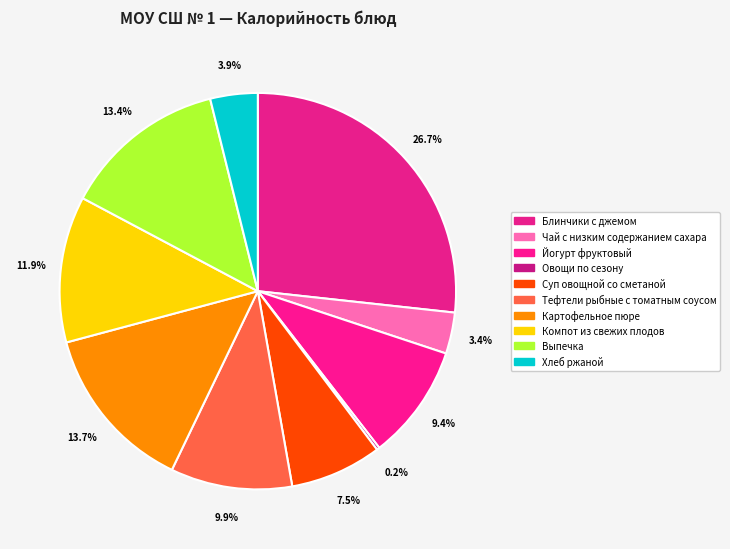

To the nearest percent, what portion does Чай с низким содержанием сахара represent?

3%